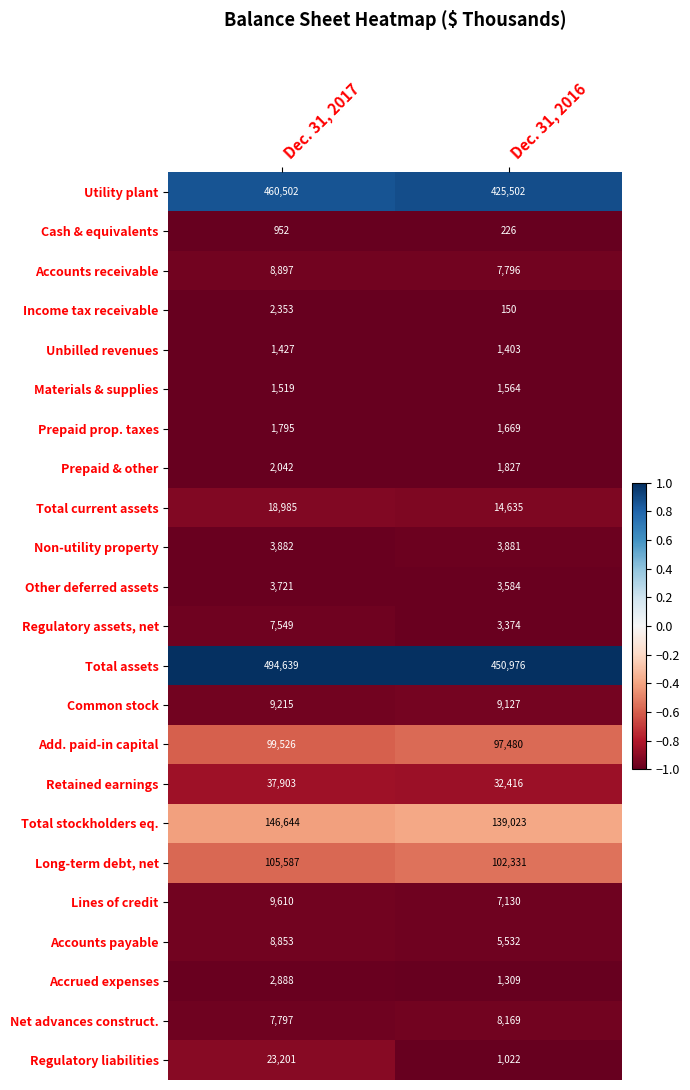

What is the sum of the Materials & supplies values at Dec. 31, 2017 and Dec. 31, 2016?

3083